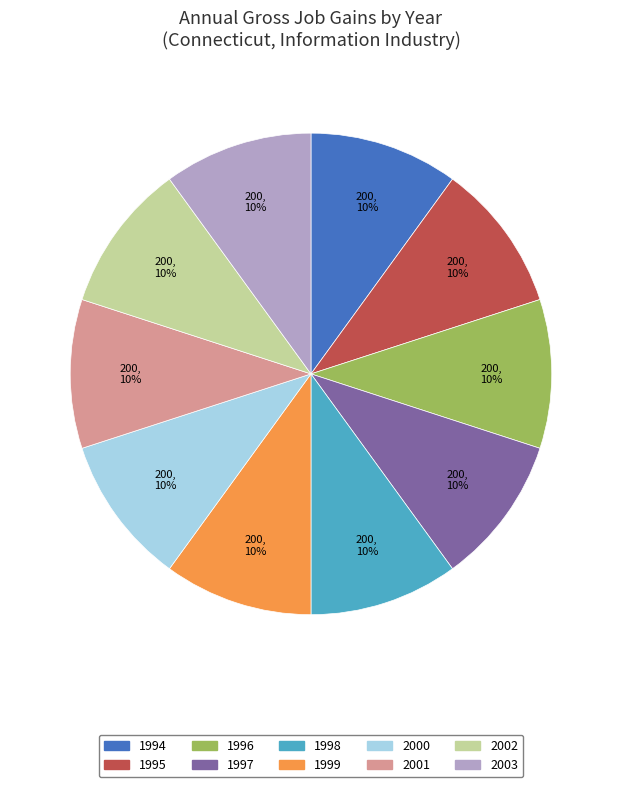

Is the sum of 2003 and 1996 greater than half?

No